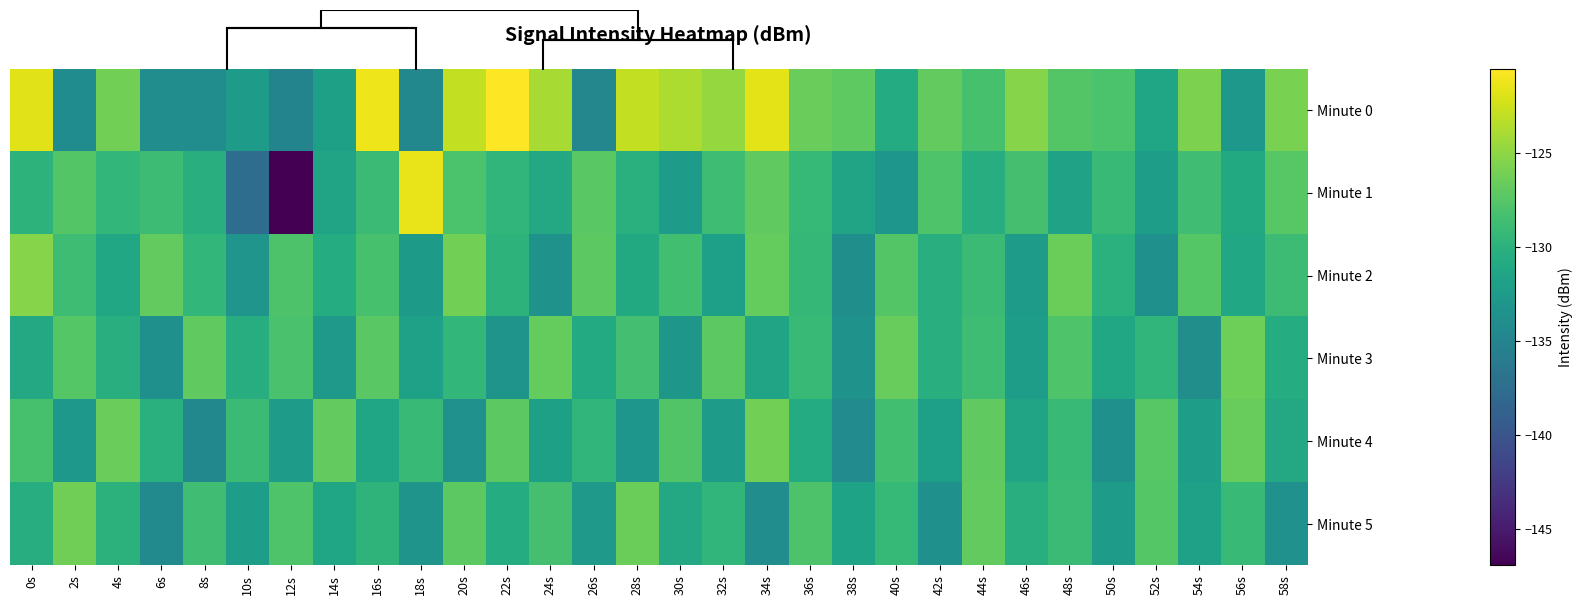

Between 52s and 56s, which series saw the biggest shift?

Minute 3